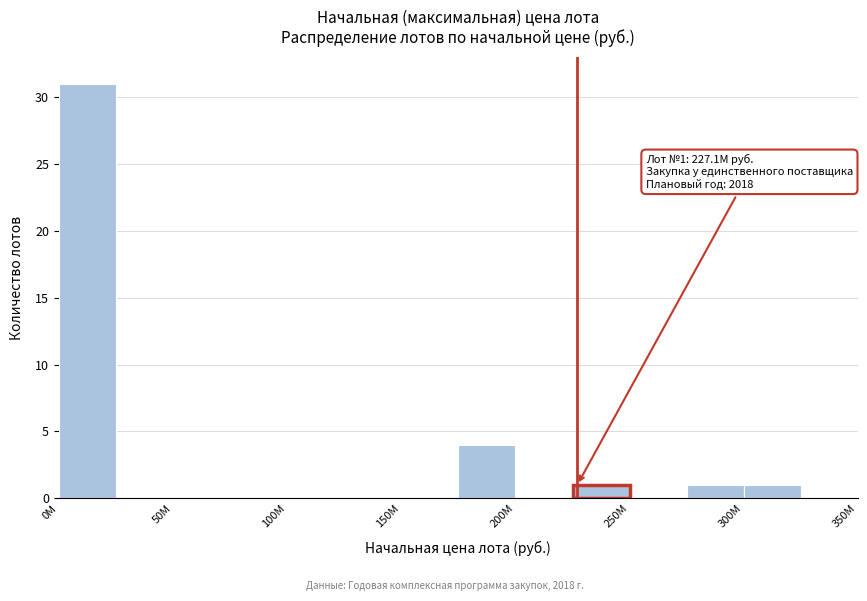

Over which range of the x-axis is the bar tallest?

0 to 25